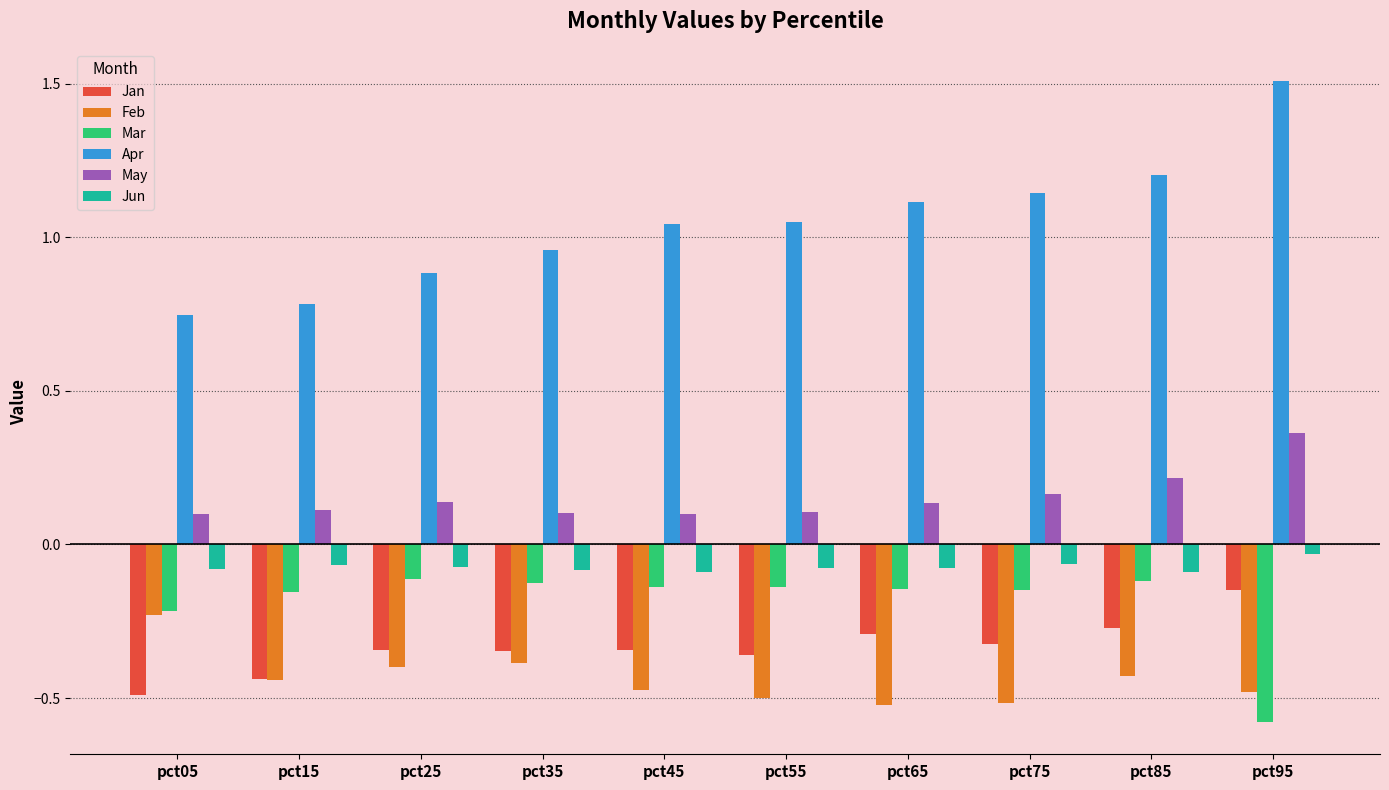

Is the value of Feb at pct25 greater than the value of May at pct55?

No